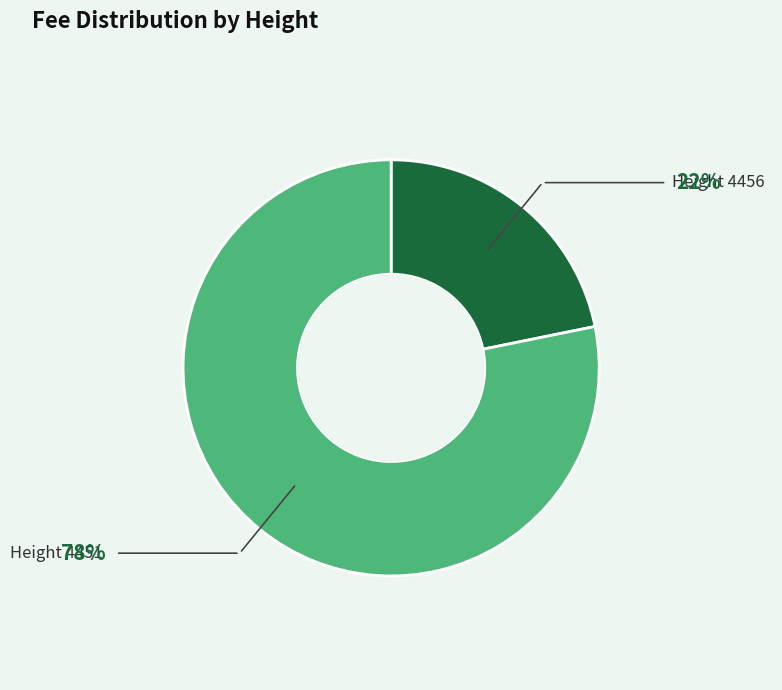

Approximately how many times larger is the value at Height 4456 compared to Height 4451?

0.3